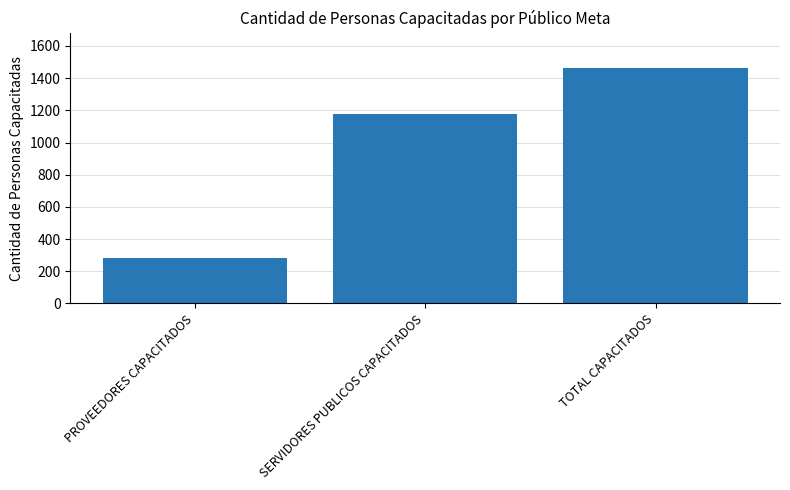

Count the values in the range 284 to 1463.

3